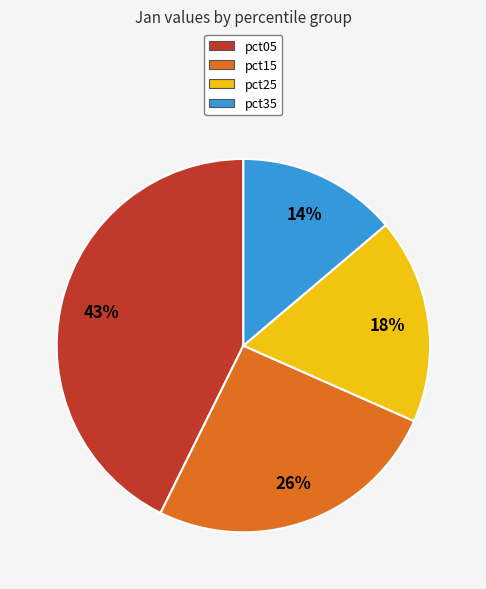

Is the sum of pct15 and pct25 greater than half?

No